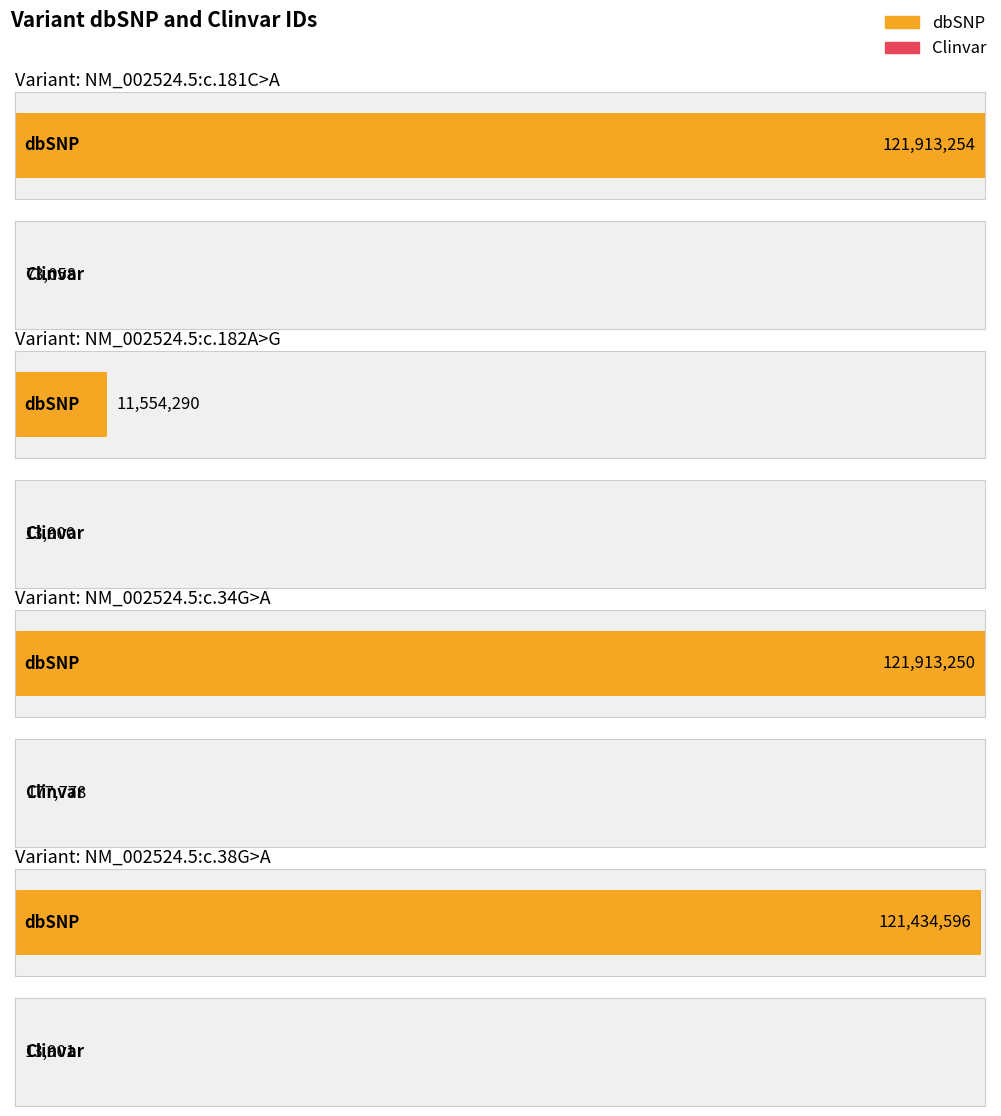

The value of dbSNP at NM_002524.5:c.181C>A is 70494760. True or false?

False